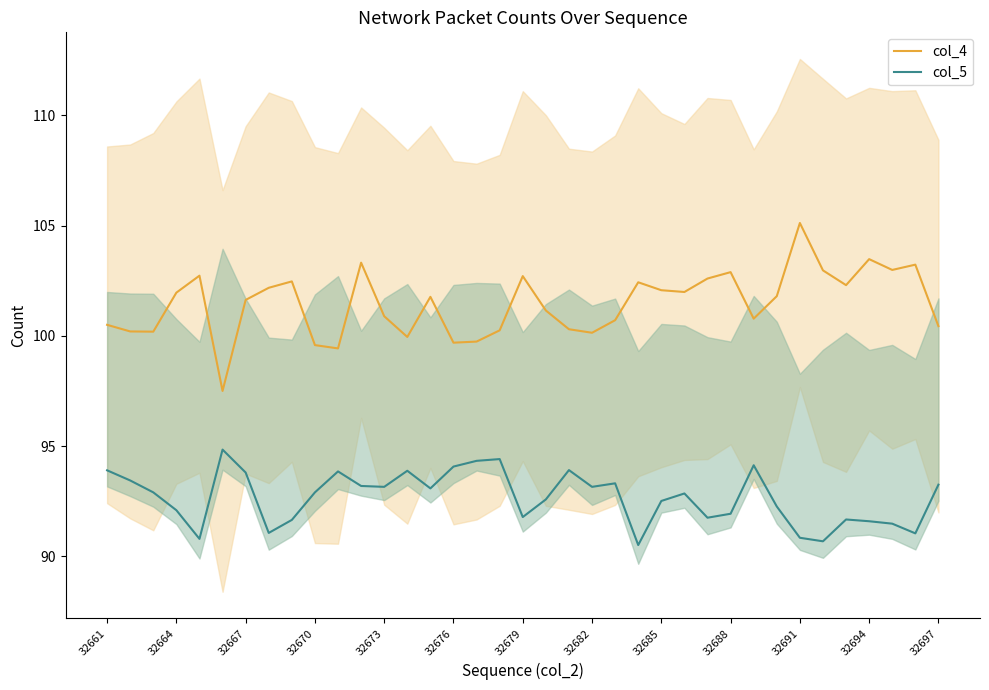

What is the smallest value displayed?

90.5